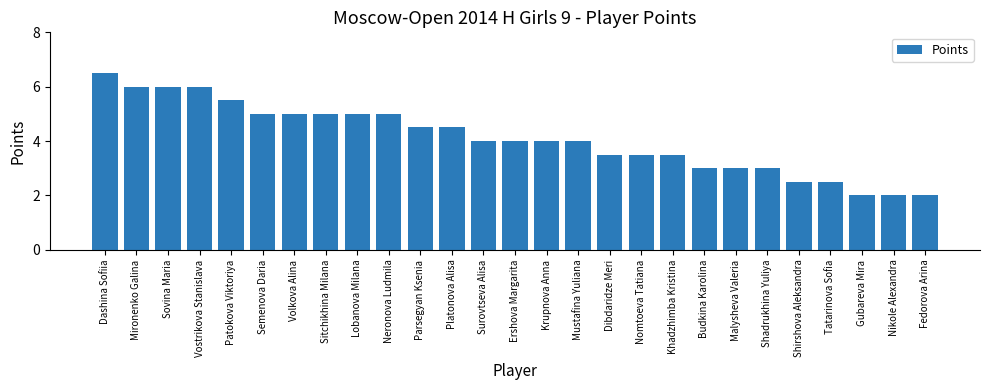

What is the change in value from Neronova Ludmila to Fedorova Arina?

-3.0